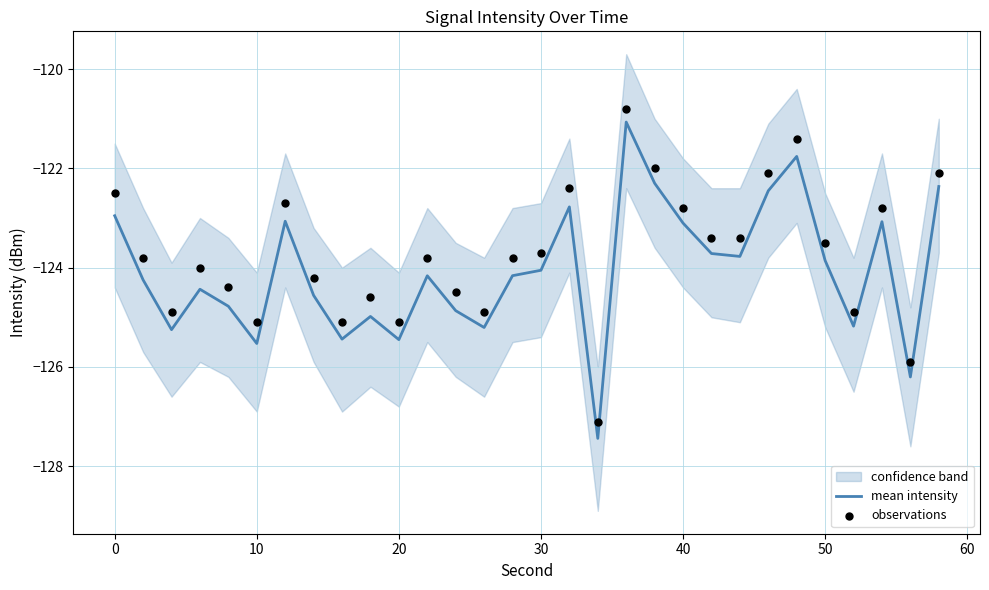

Which series contains the highest Y value?

observations